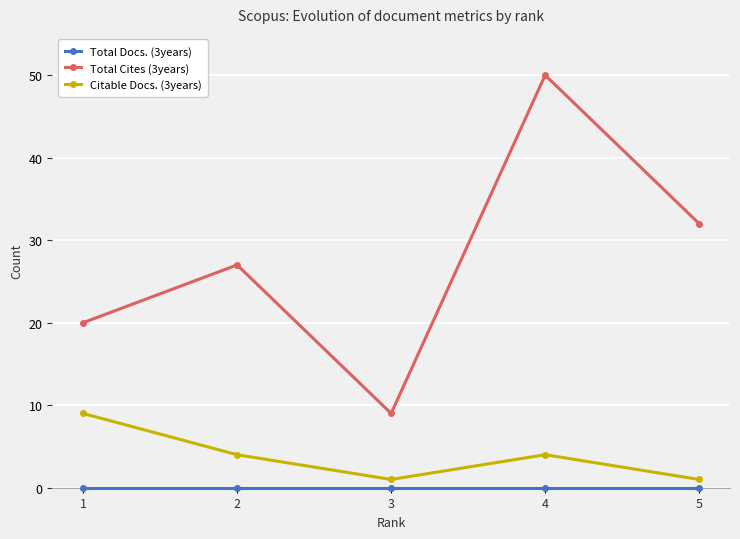

Count the Citable Docs. (3years) values in the range 1 to 4.

4